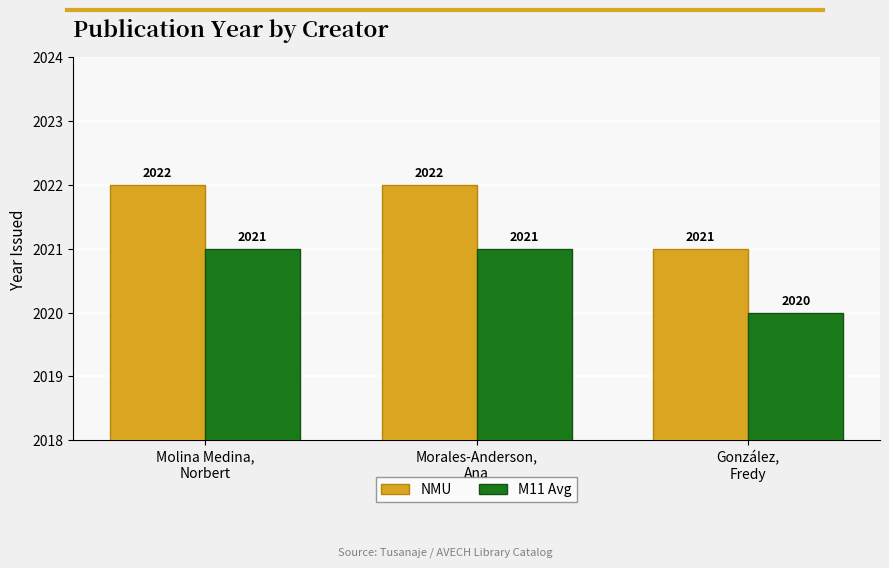

True or false: M11 Avg has a value of 565 at Morales-Anderson,
Ana.

False